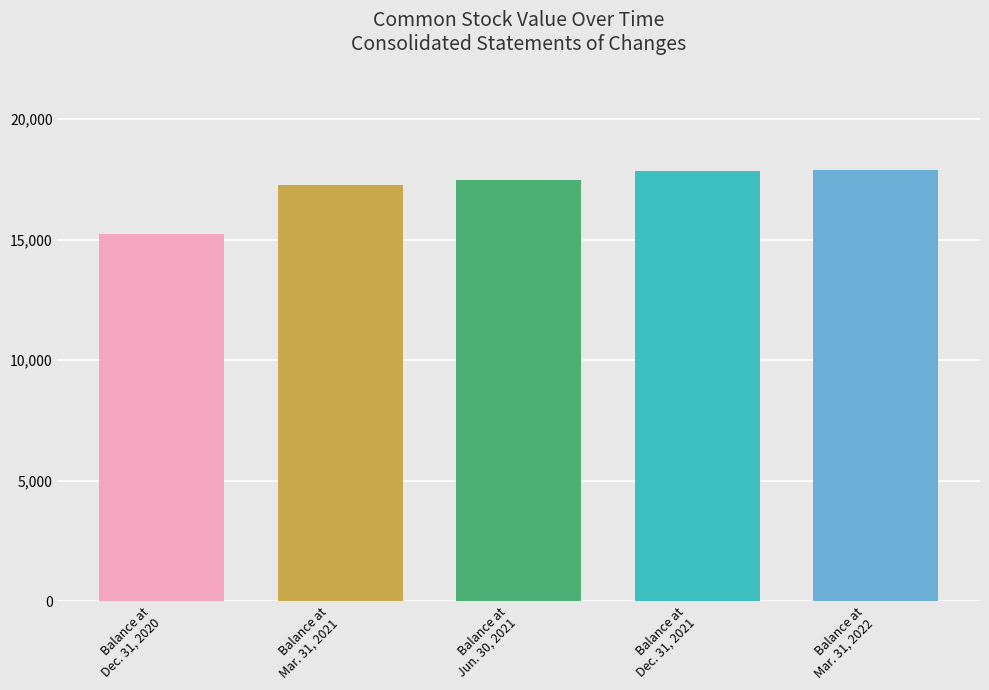

At which label is the value closest to 16563?

Balance at
Mar. 31, 2021